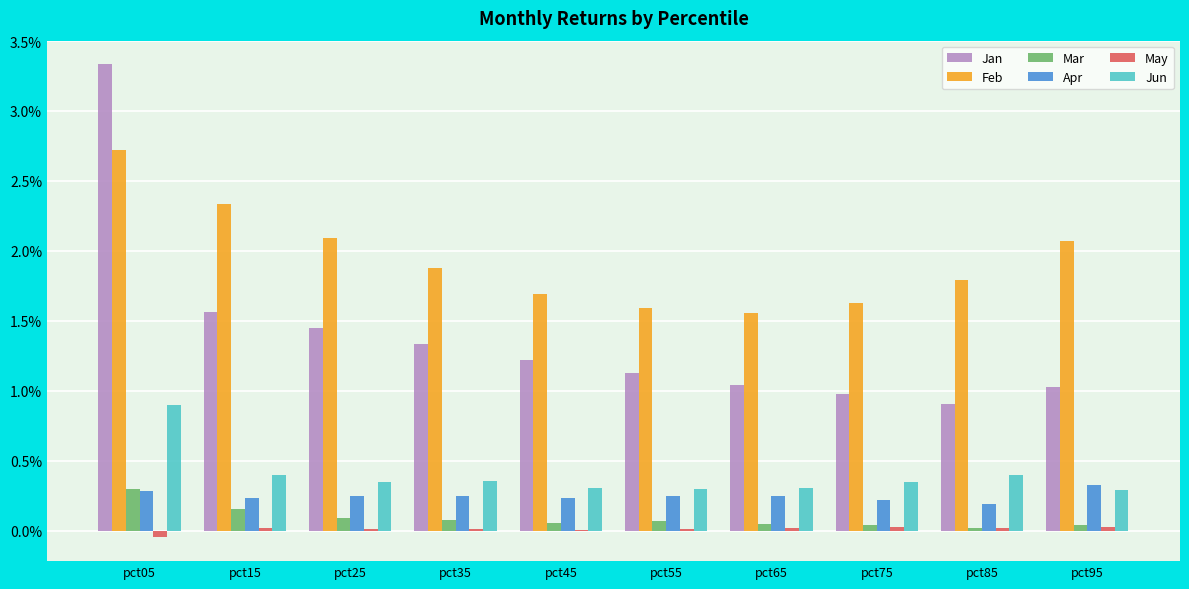

True or false: Jun has a value of 0.9 at pct05.

True